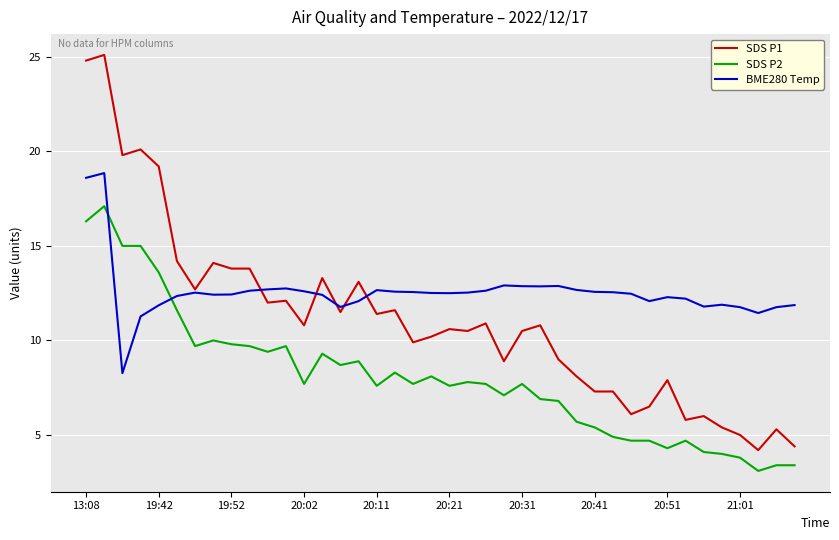

At how many categories does at least one series exceed 16?

5